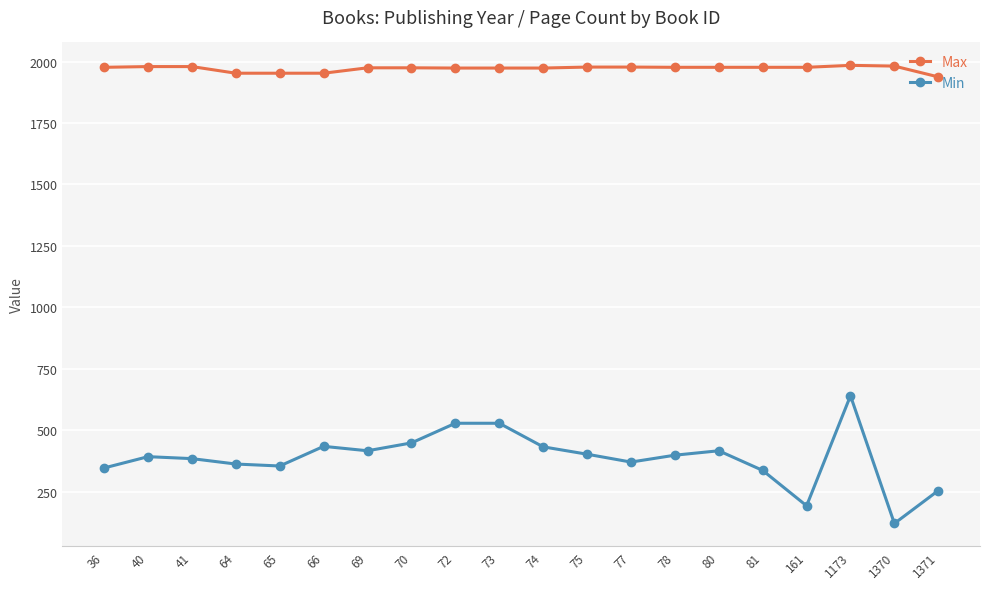

Count the number of categories in the chart.

20